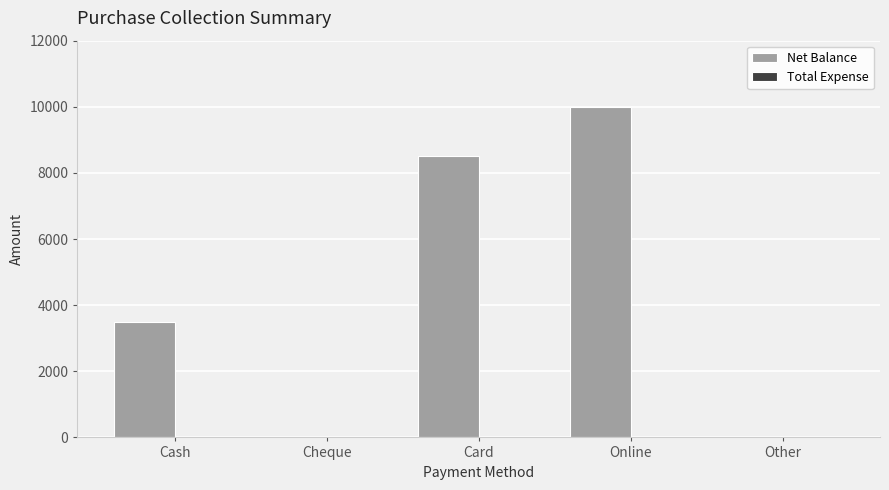

What is the change in value from Cheque to Card?

+8500